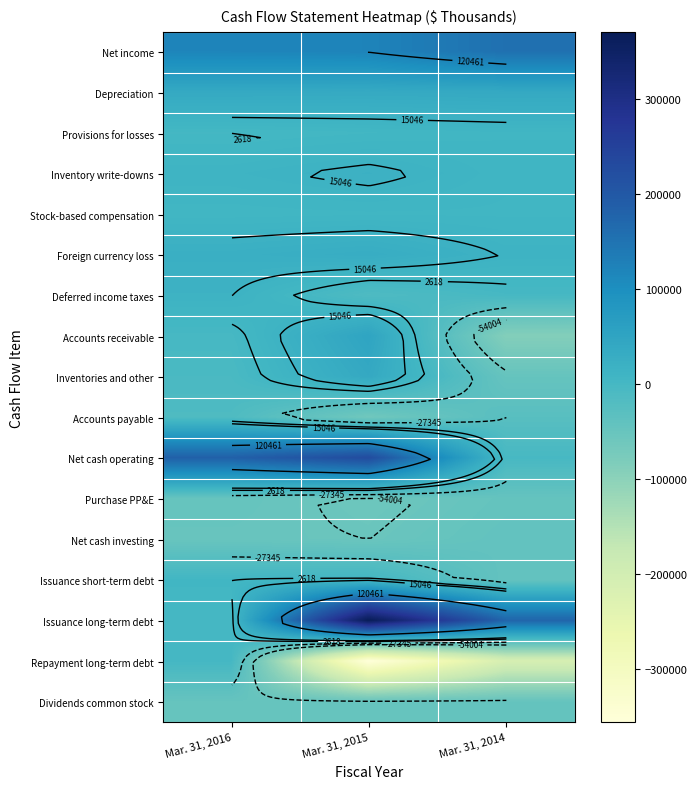

What is the smallest value displayed?

-356250